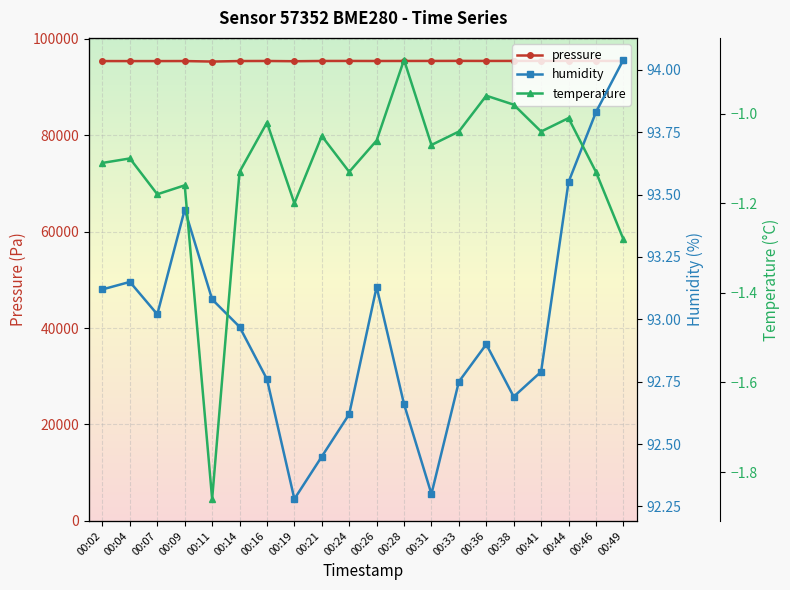

True or false: humidity has a value of 92.8 at 00:33.

True